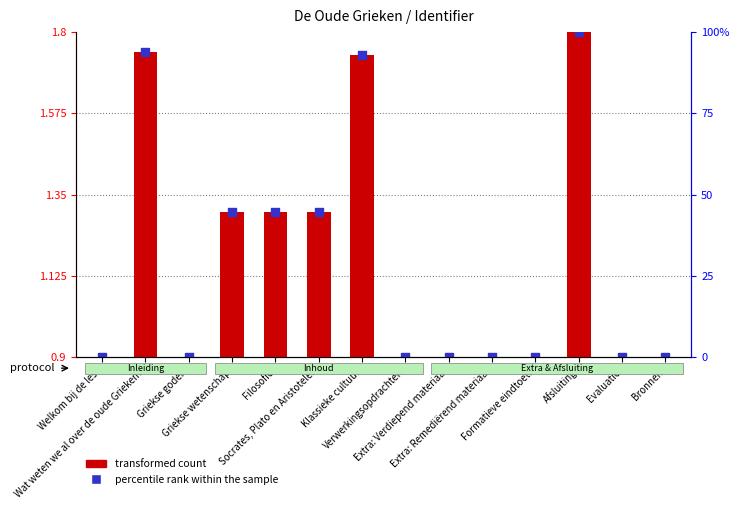

At which category is the sum across all series the highest?

Afsluiting